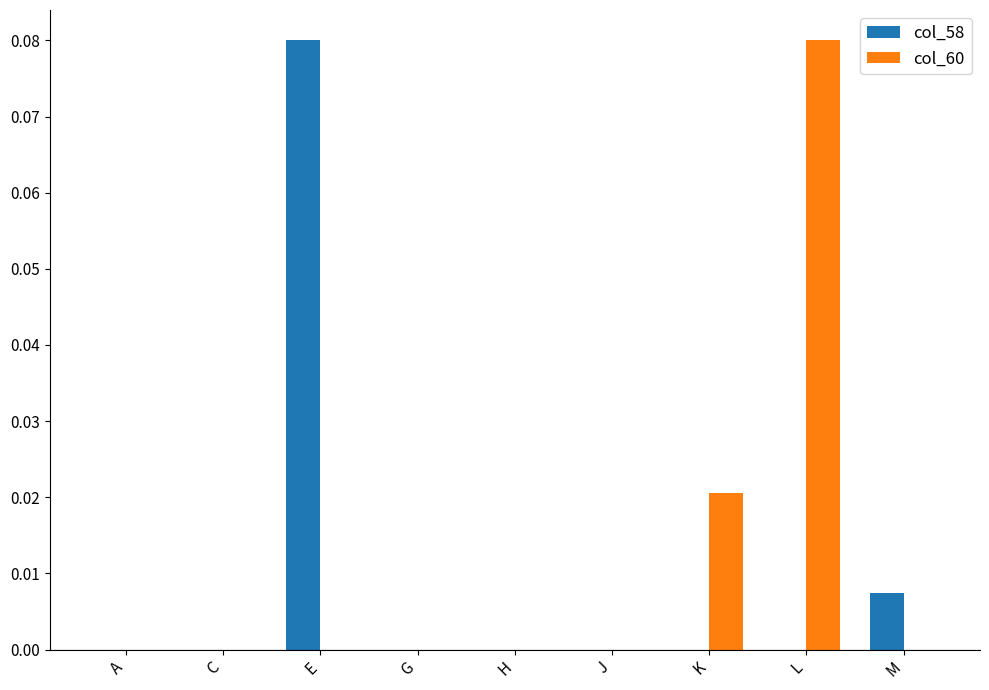

True or false: col_60 has a value of 0.0 at K.

True